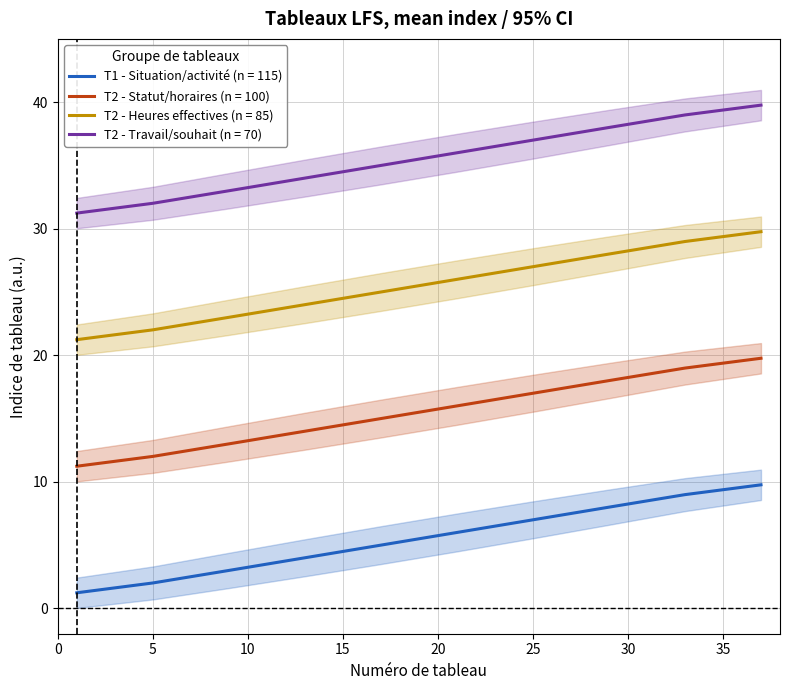

What value does the T1 - Situation/activité series have at 17?

15.0